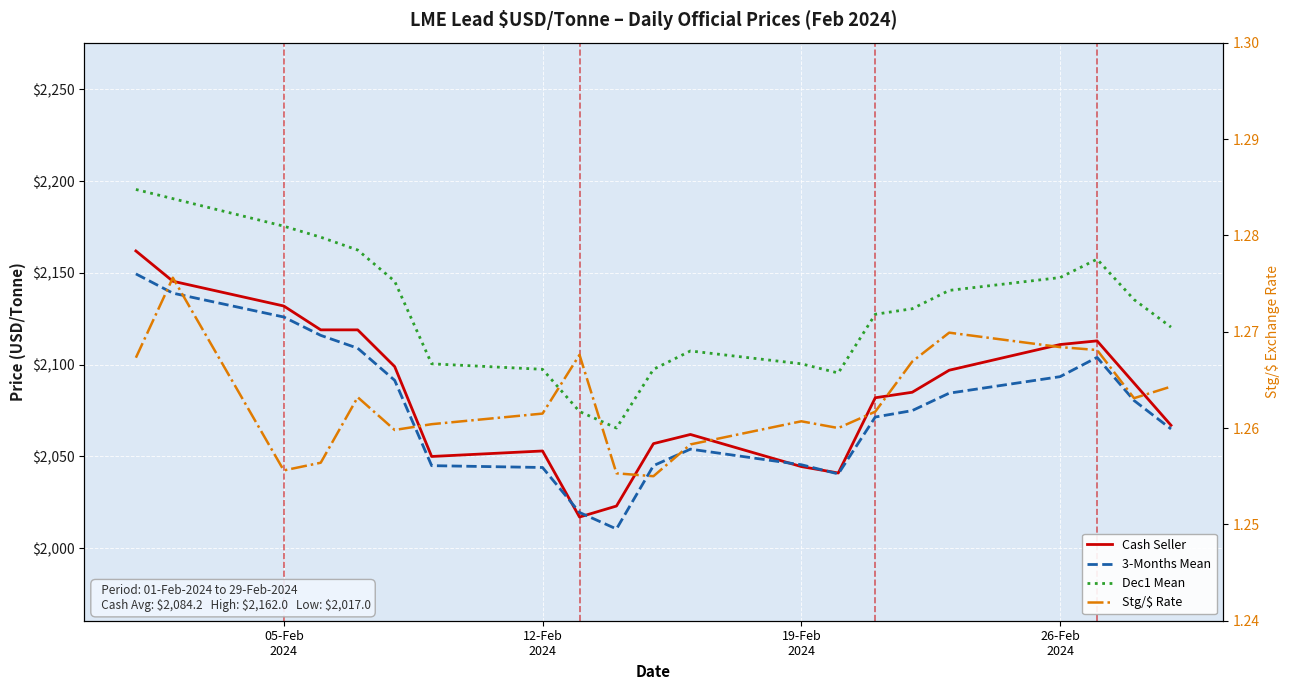

What is the smallest value displayed?

1.3